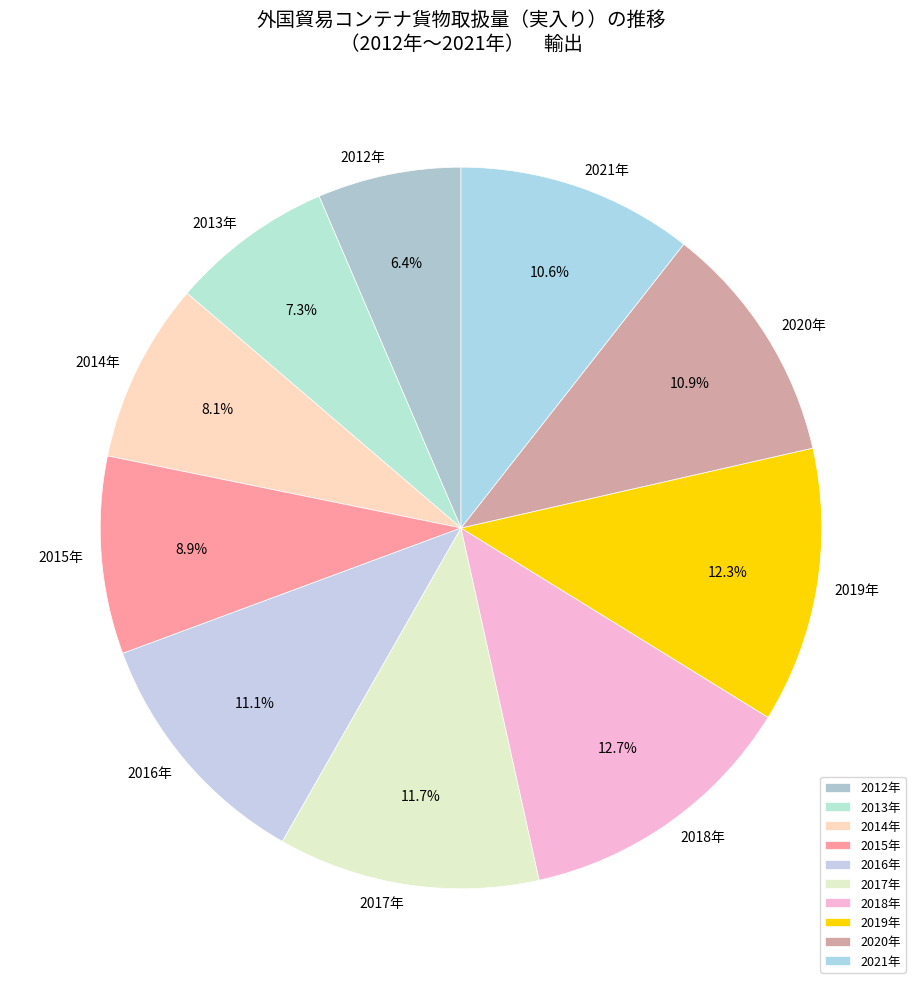

Does 2016年 represent more than half of the total?

No